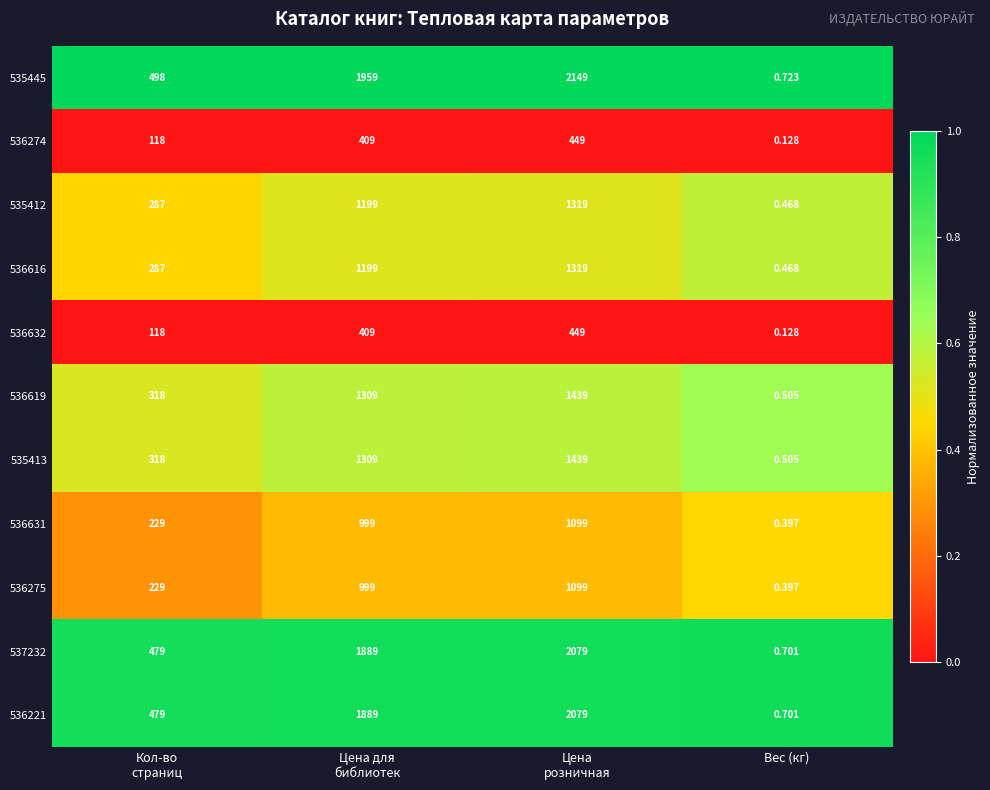

What is the maximum value shown in the chart?

2149.0